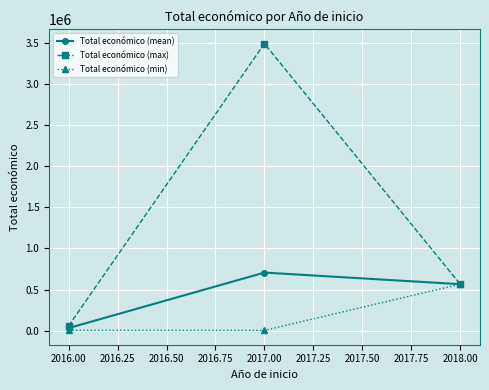

The value of Total económico (min) at 2018.00 is 565835.0. True or false?

True